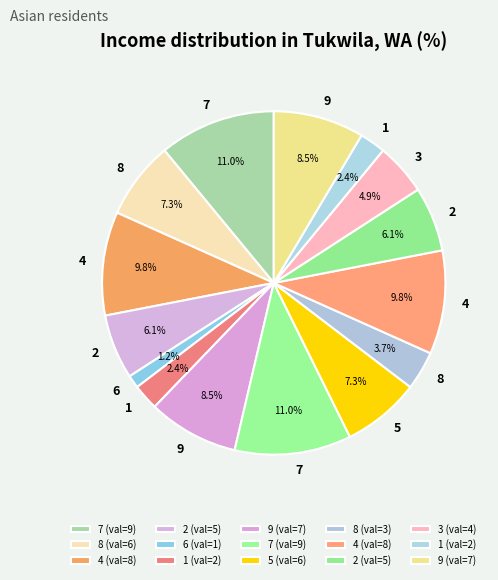

Count the number of slices in the pie.

15